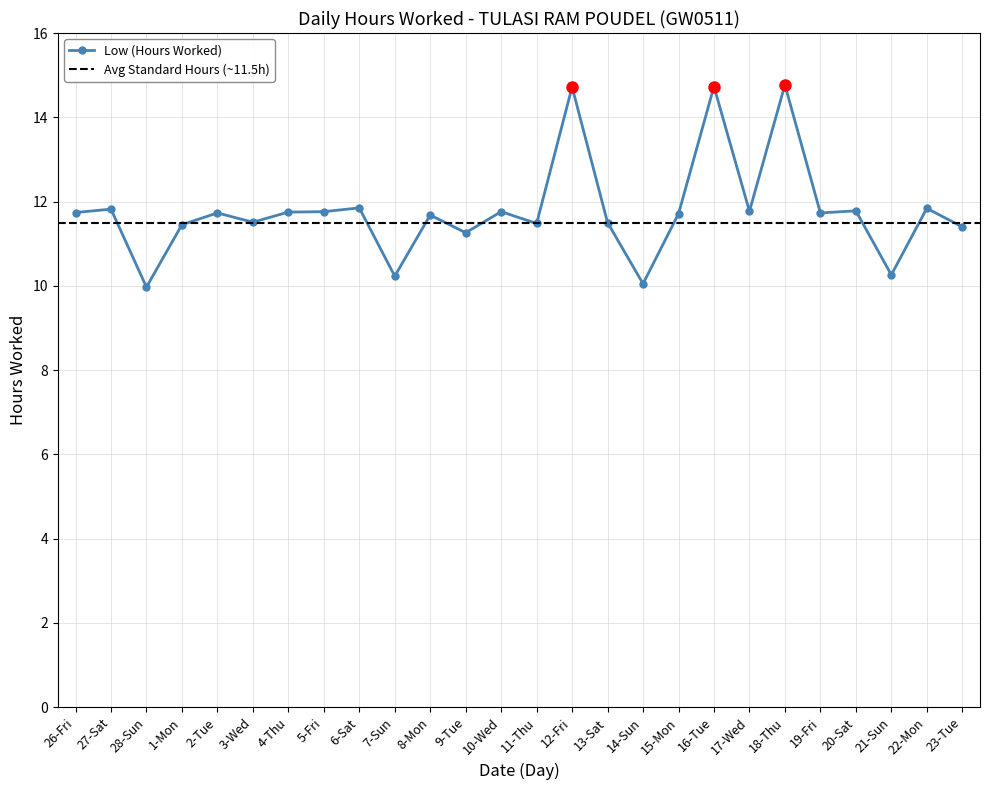

Which label corresponds to the largest value in the chart?

18-Thu